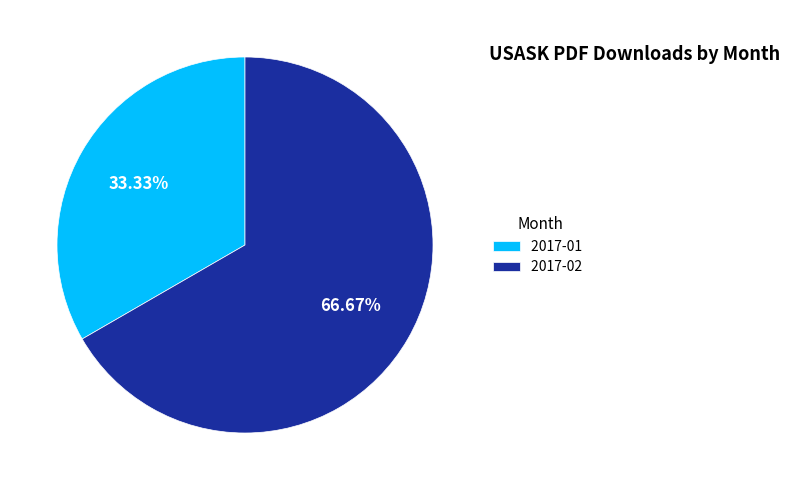

Which category has the biggest portion of the pie?

2017-02